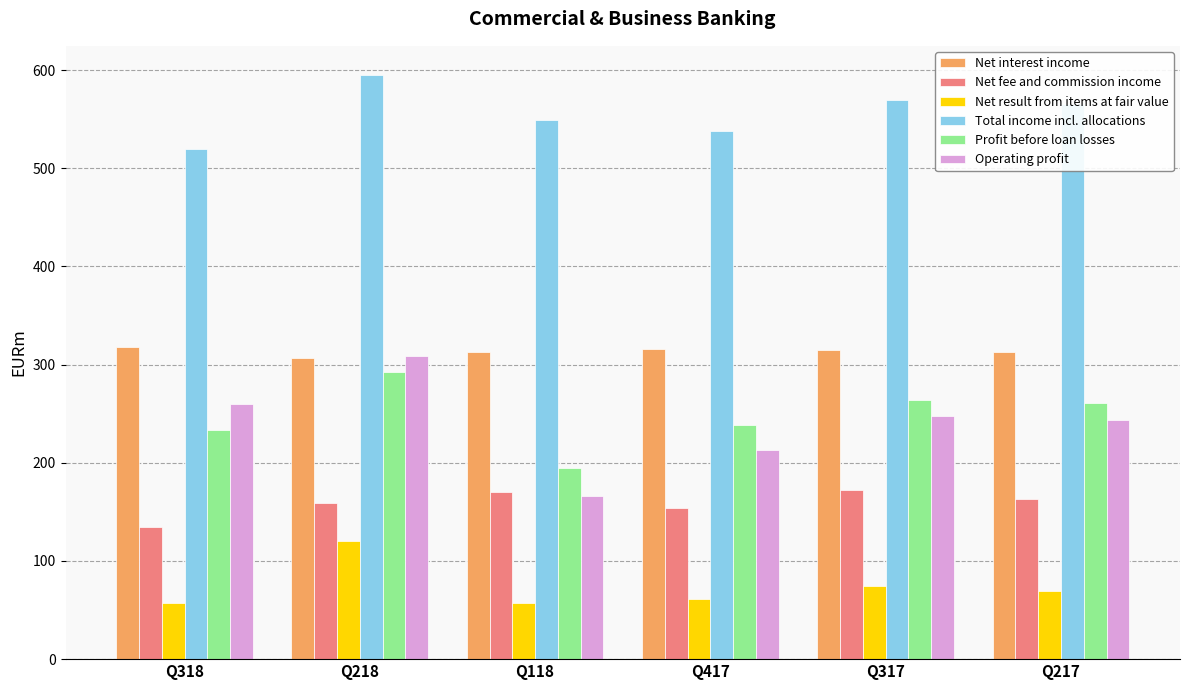

Where is Net result from items at fair value nearest to the value 88?

Q317